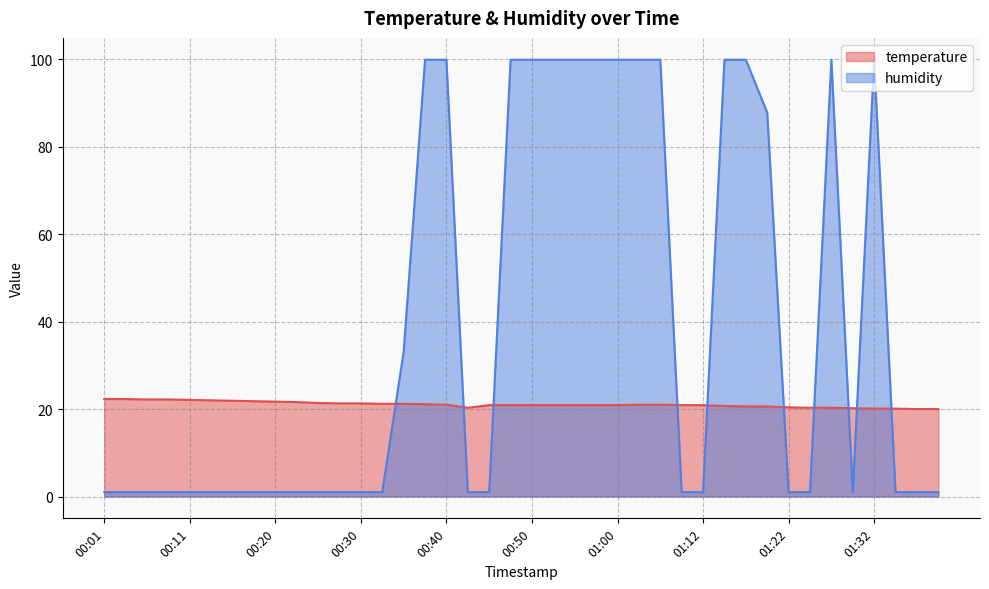

Reading right to left, list all the values displayed in this chart.

temperature: 01:39=20.0	01:37=20.0	01:34=20.1	01:32=20.1	01:29=20.2	01:27=20.3	01:24=20.3	01:22=20.4	01:19=20.6	01:17=20.6	01:15=20.7	01:12=20.9	01:10=20.9	01:05=21.0	01:02=21.0	01:00=20.9	00:57=20.9	00:55=20.9	00:52=20.9	00:50=20.9	00:47=20.9	00:45=20.9	00:42=20.3	00:40=21.0	00:37=21.1	00:35=21.2	00:33=21.2	00:30=21.3	00:28=21.3	00:25=21.4	00:23=21.6	00:20=21.7	00:18=21.8	00:15=21.9	00:13=22.0	00:11=22.1	00:08=22.2	00:06=22.2	00:03=22.3	00:01=22.3
humidity: 01:39=1.0	01:37=1.0	01:34=1.0	01:32=99.9	01:29=1.0	01:27=99.9	01:24=1.0	01:22=1.0	01:19=87.8	01:17=99.9	01:15=99.9	01:12=1.0	01:10=1.0	01:05=99.9	01:02=99.9	01:00=99.9	00:57=99.9	00:55=99.9	00:52=99.9	00:50=99.9	00:47=99.9	00:45=1.0	00:42=1.0	00:40=99.9	00:37=99.9	00:35=33.1	00:33=1.0	00:30=1.0	00:28=1.0	00:25=1.0	00:23=1.0	00:20=1.0	00:18=1.0	00:15=1.0	00:13=1.0	00:11=1.0	00:08=1.0	00:06=1.0	00:03=1.0	00:01=1.0